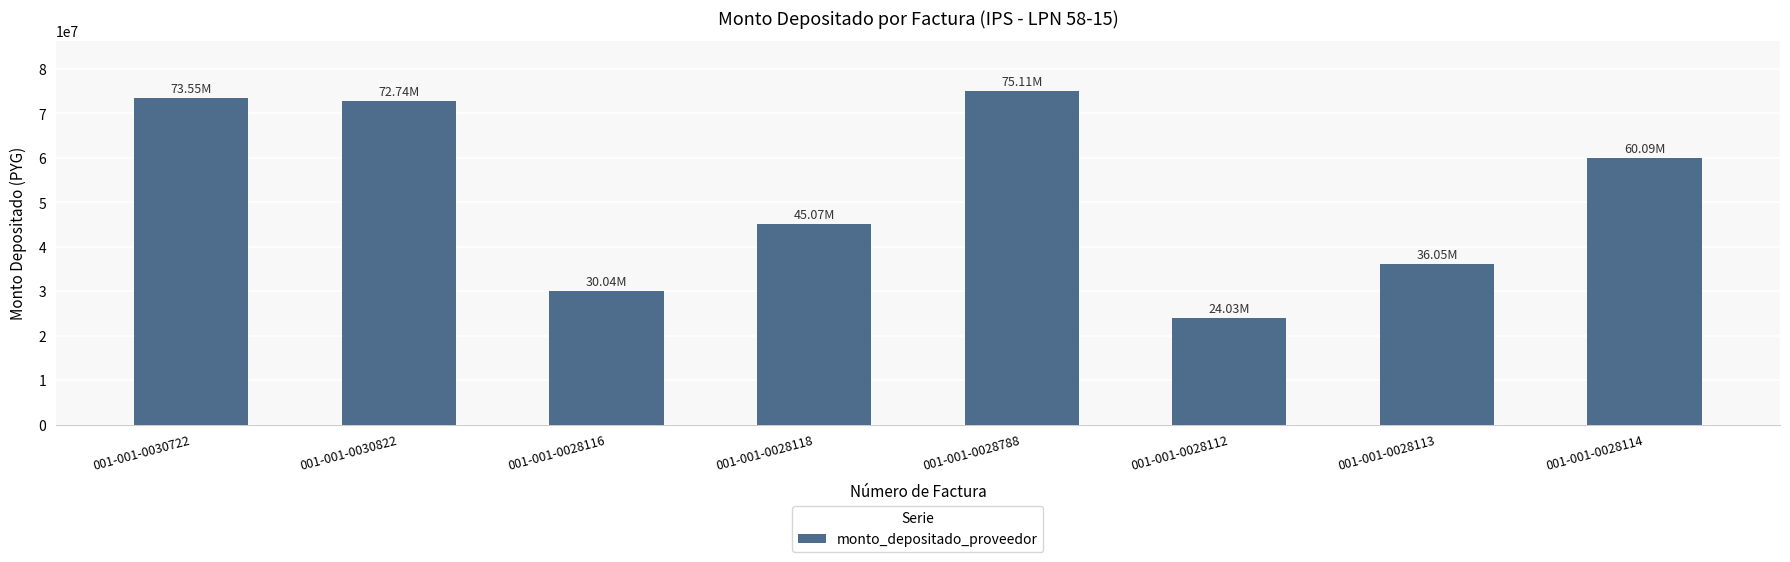

Reading left to right, extract all data points from this chart.

001-001-0030722=73548800	001-001-0030822=72742176	001-001-0028116=30043520	001-001-0028118=45065280	001-001-0028788=75108800	001-001-0028112=24034816	001-001-0028113=36052224	001-001-0028114=60087040